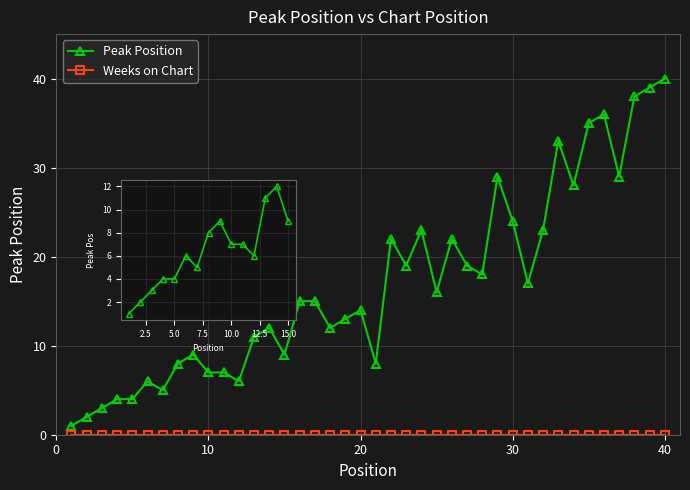

The value at 11 is 7. True or false?

True